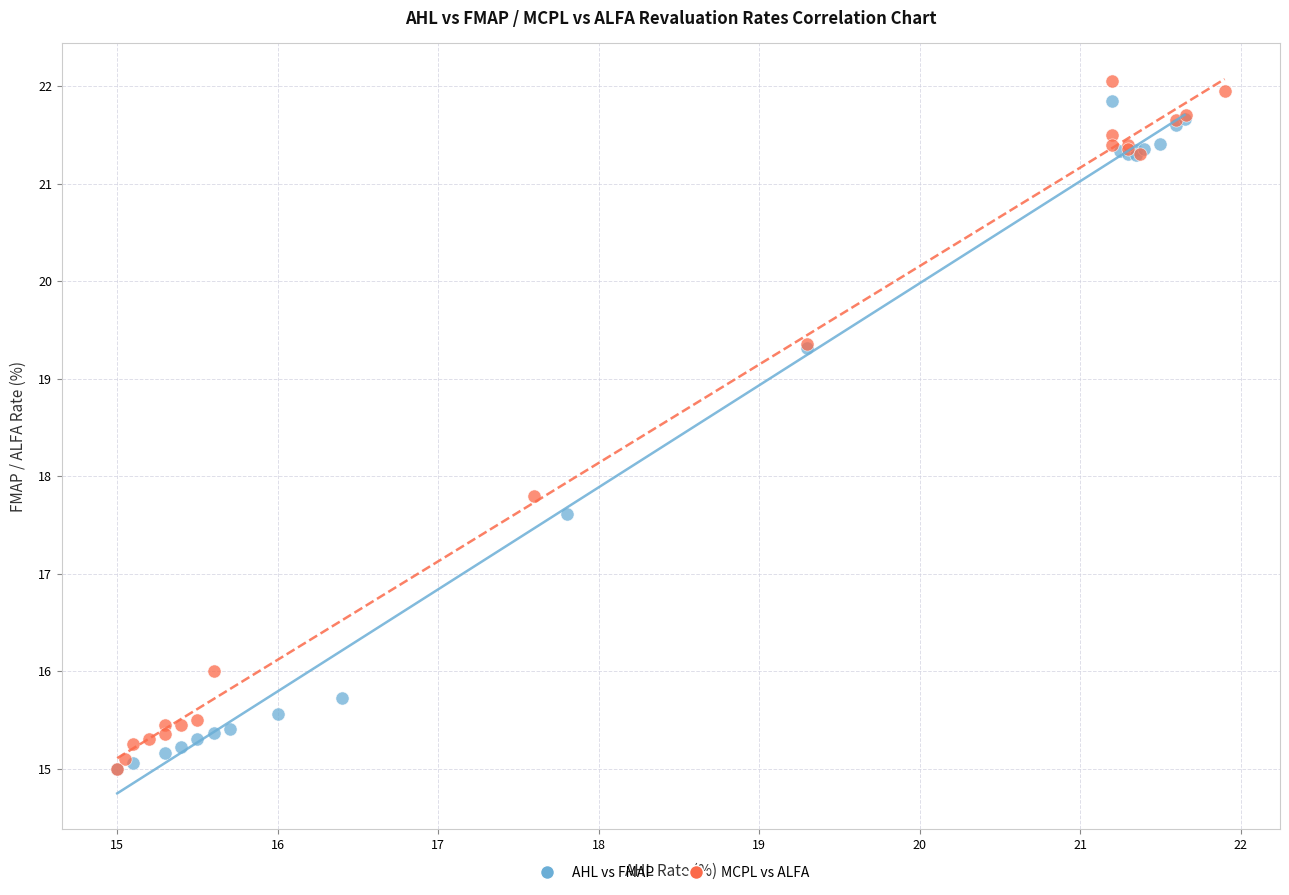

What are all the series names shown in the legend?

AHL vs FMAP, MCPL vs ALFA